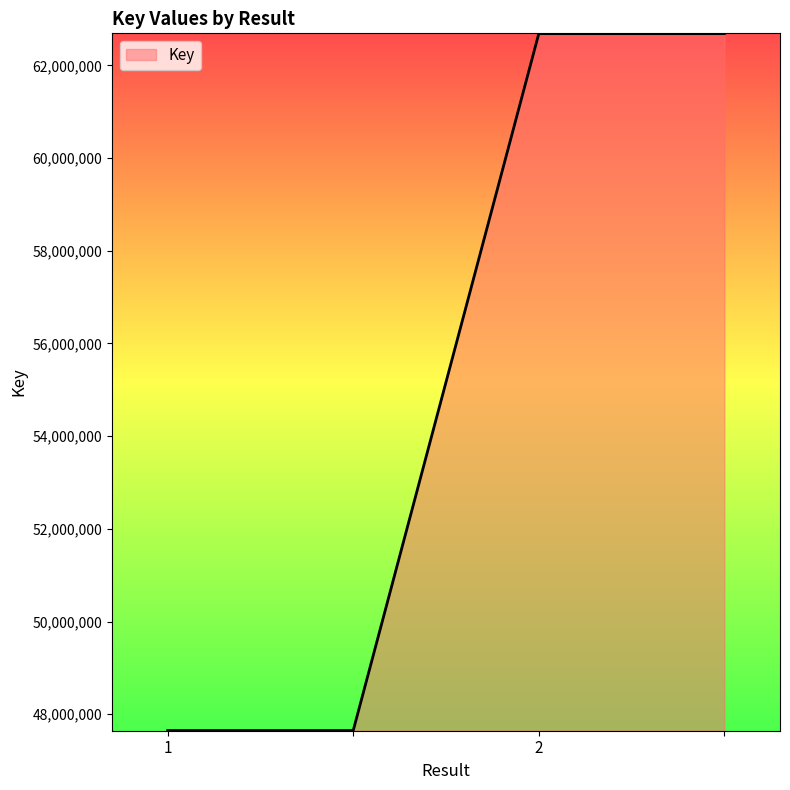

What is the smallest value displayed?

47649735